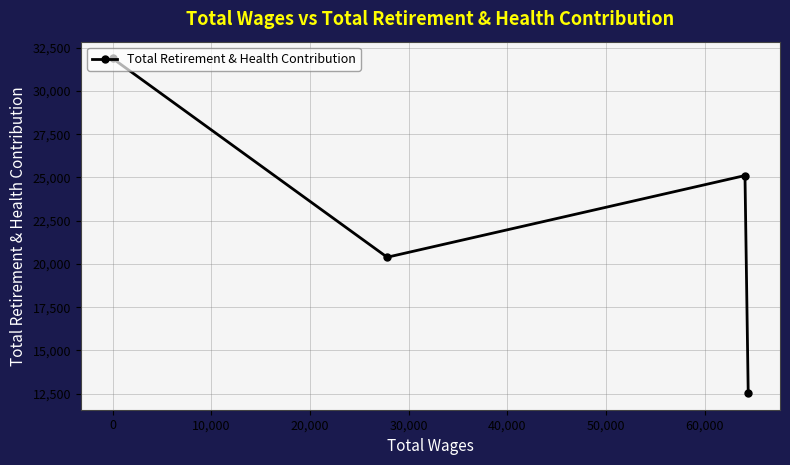

What is the minimum value shown in the chart?

12540